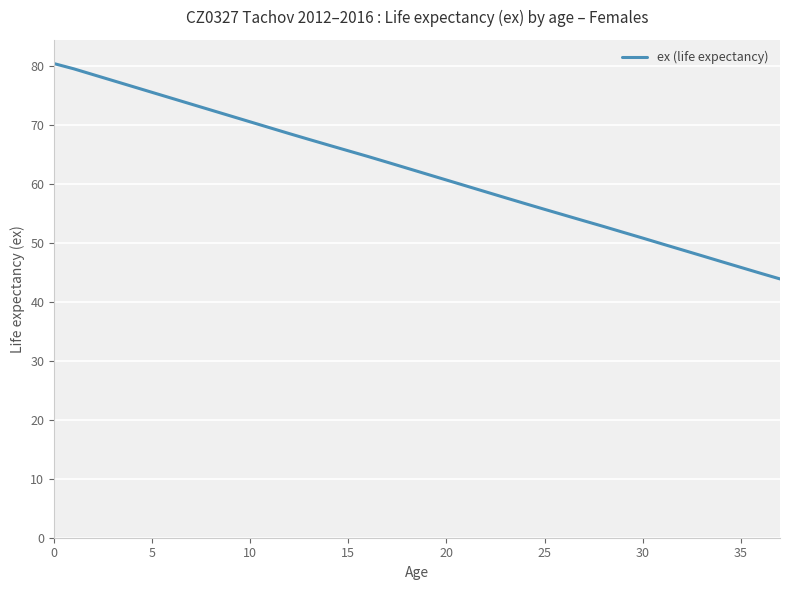

What is the maximum value shown in the chart?

80.4